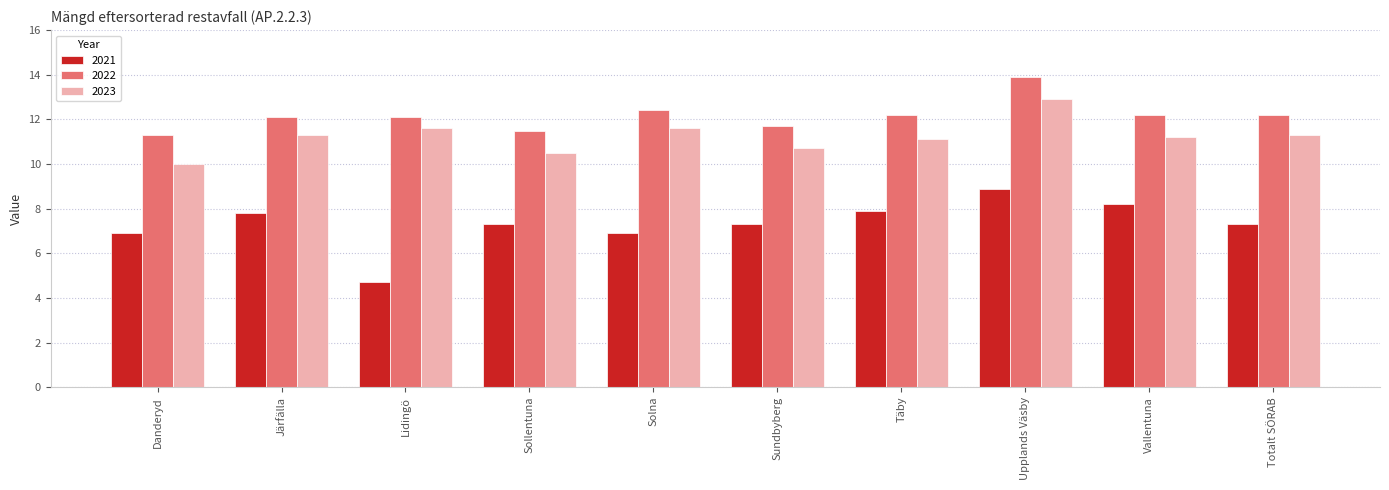

Reading right to left, list all the values displayed in this chart.

2021: 7.3	8.2	8.9	7.9	7.3	6.9	7.3	4.7	7.8	6.9
2022: 12.2	12.2	13.9	12.2	11.7	12.4	11.5	12.1	12.1	11.3
2023: 11.3	11.2	12.9	11.1	10.7	11.6	10.5	11.6	11.3	10.0